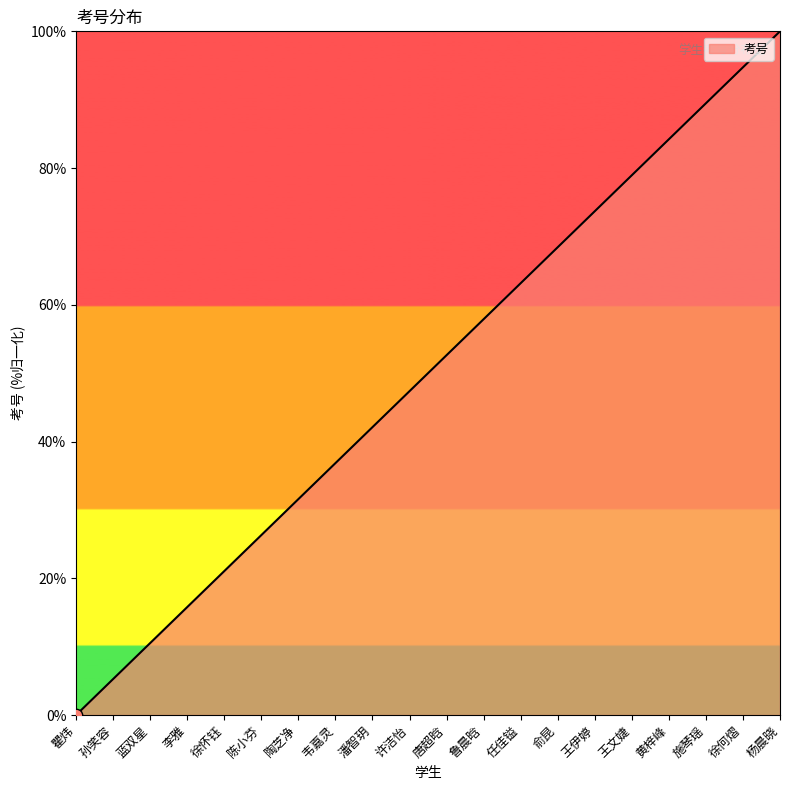

What is the ratio of the value at 陈小芬 to the value at 杨晨晓?

0.3